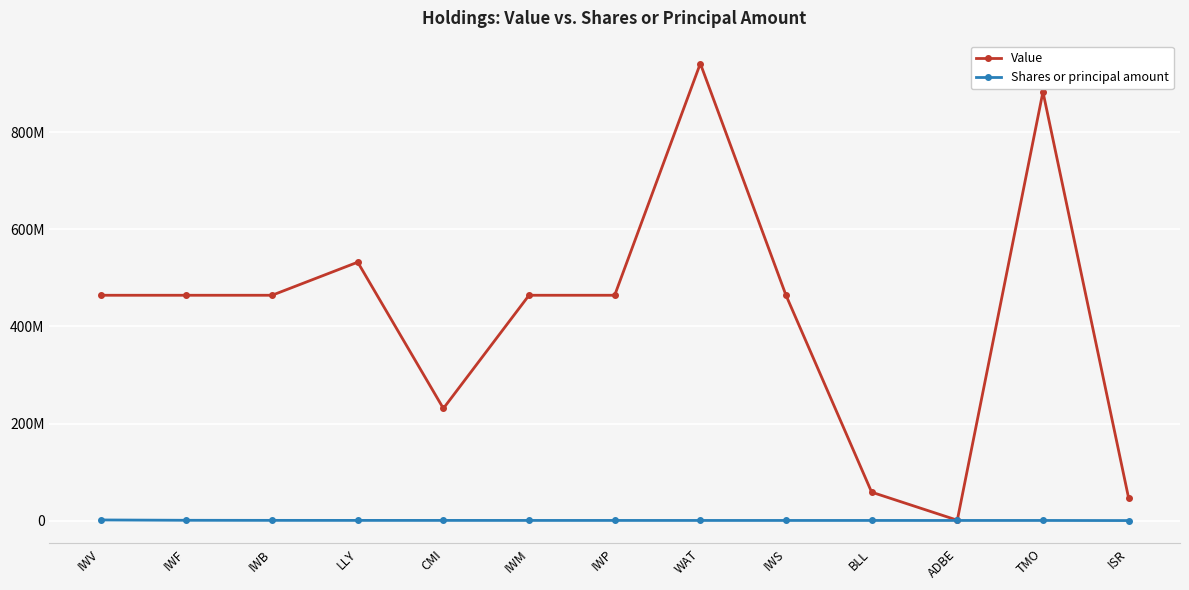

Reading left to right, transcribe all the data shown in this chart.

Value: IWV=464287689	IWF=464287614	IWB=464287622	LLY=532457108	CMI=231021106	IWM=464287655	IWP=464287481	WAT=941848103	IWS=464287473	BLL=58498106	ADBE=724101	TMO=883556102	ISR=46489104
Shares or principal amount: IWV=1247387	IWF=549437	IWB=389750	LLY=334322	CMI=309342	IWM=277733	IWP=260177	WAT=237740	IWS=231029	BLL=226258	ADBE=211099	TMO=203865	ISR=4003